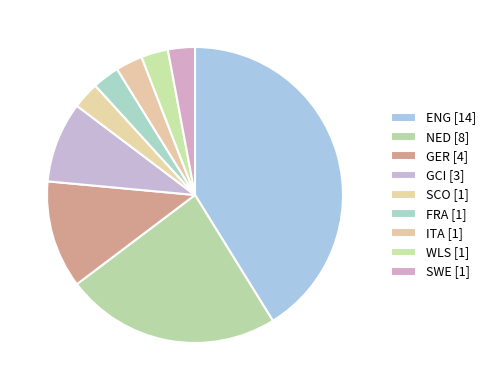

To the nearest percent, what is the difference between the largest and smallest slice percentages?

38%